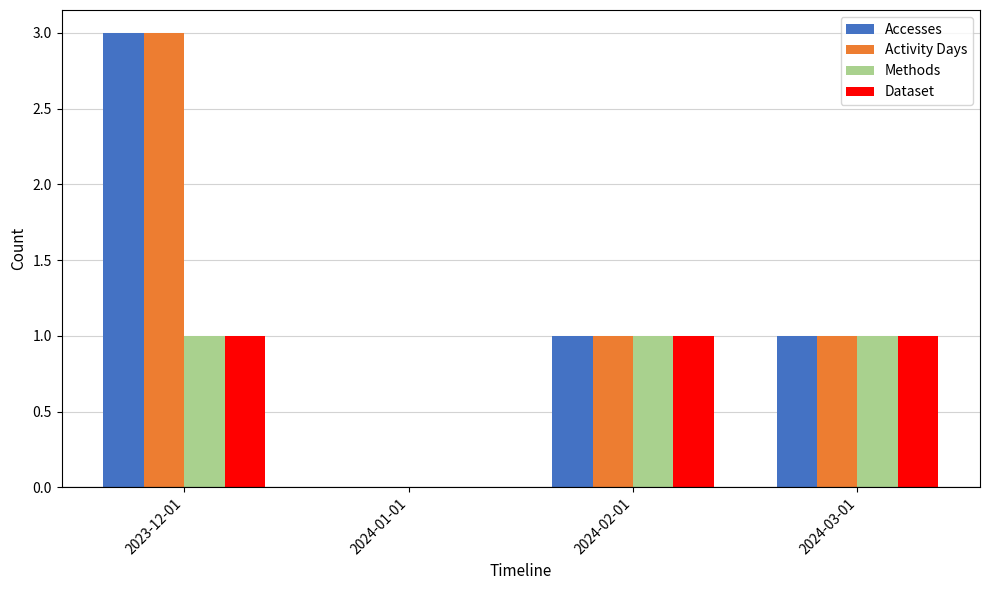

True or false: Dataset has a value of 1 at 2024-02-01.

True